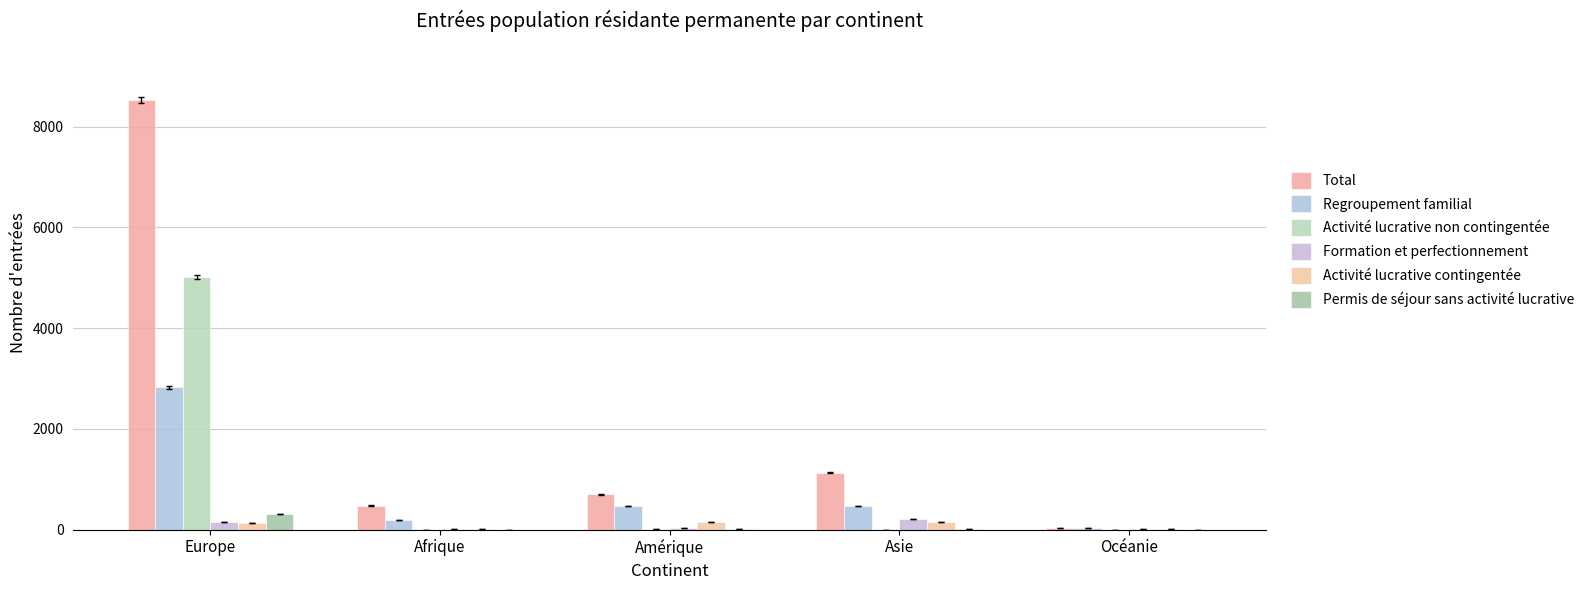

What is the label of the 5th bar from the right?

Europe